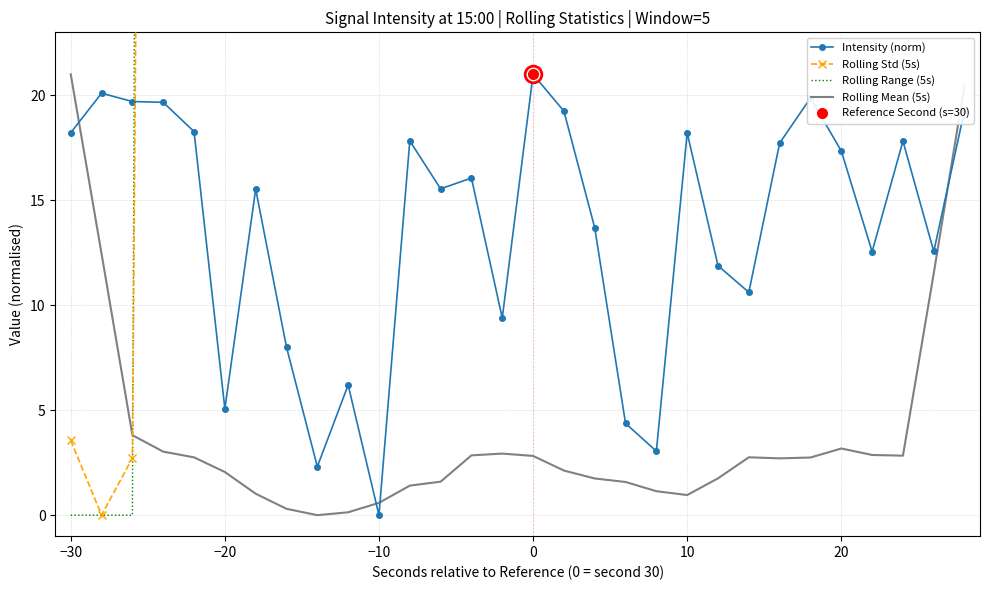

What is the highest value of the Intensity (norm) series?

21.0